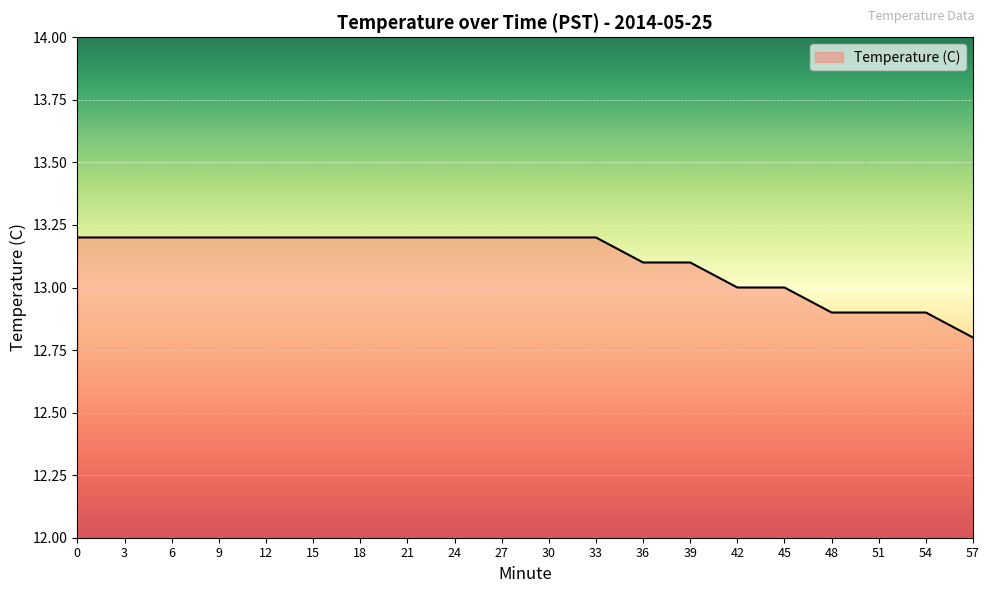

Approximately how many times larger is the value at 9 compared to 33?

1.0